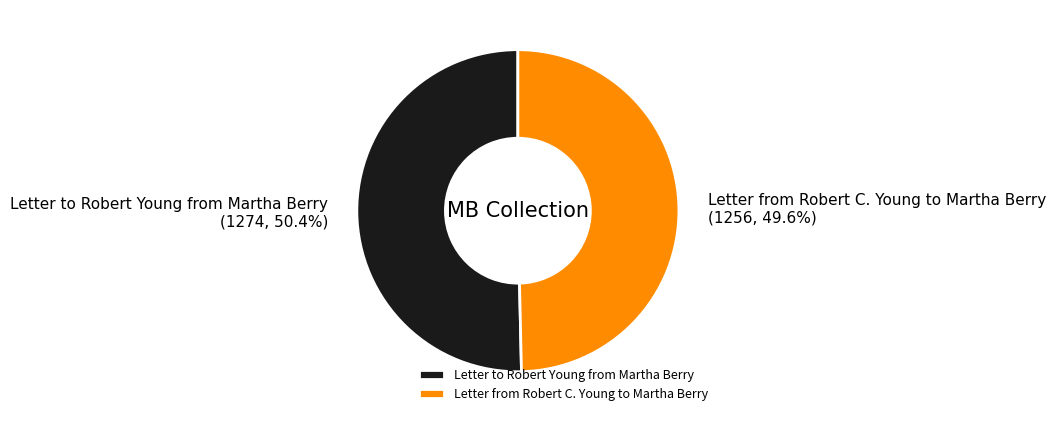

Which slice is the smallest?

Letter from Robert C. Young to Martha Berry